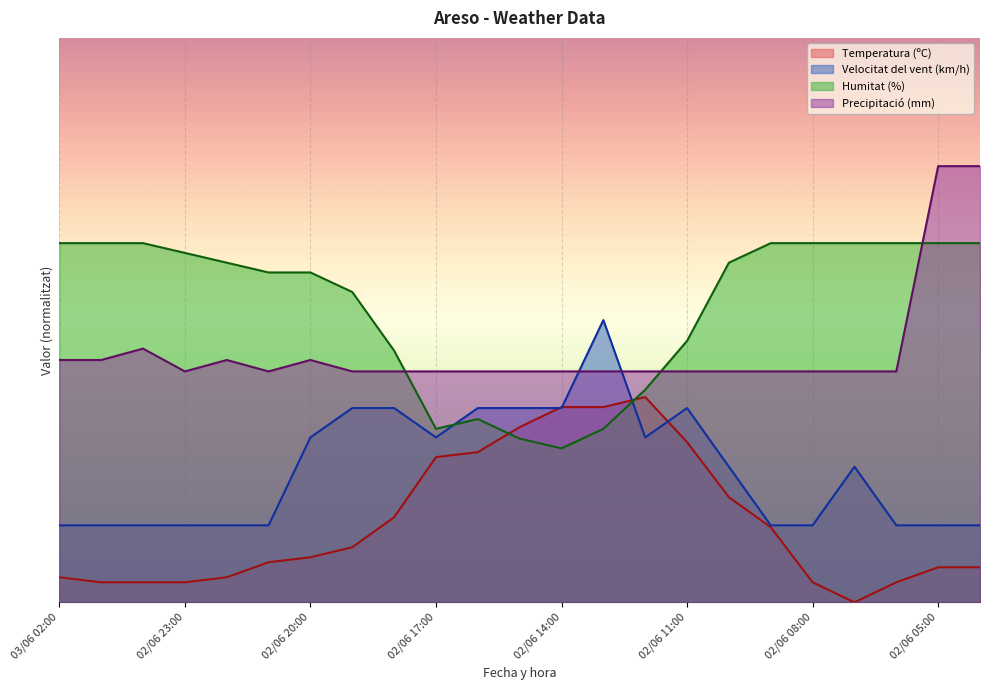

What is the highest value of the Humitat (%) series?

70.0